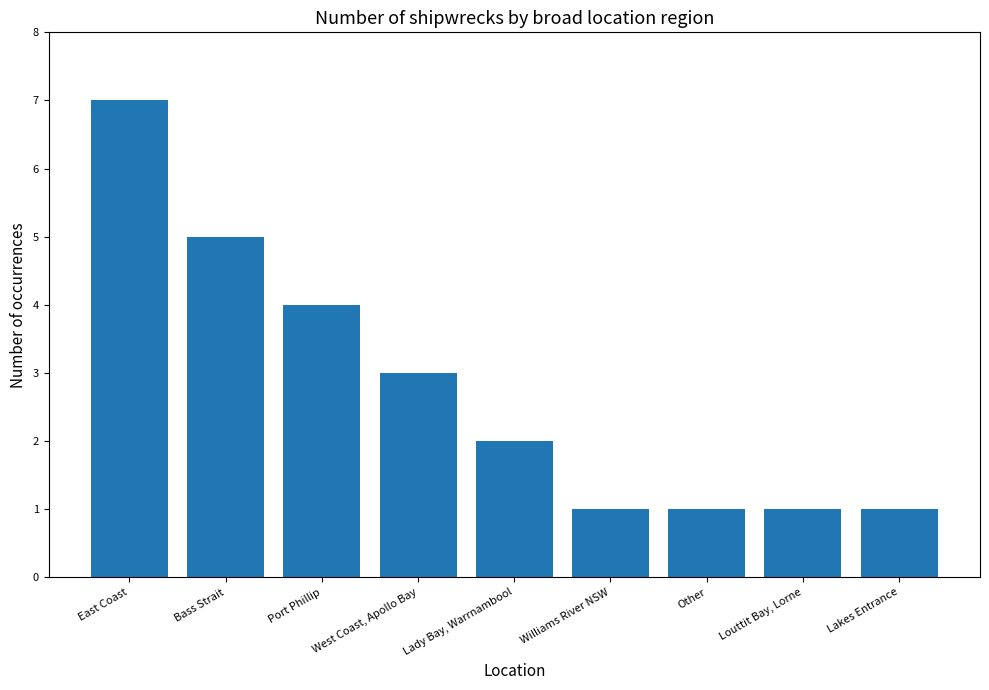

What is the smallest value displayed?

1